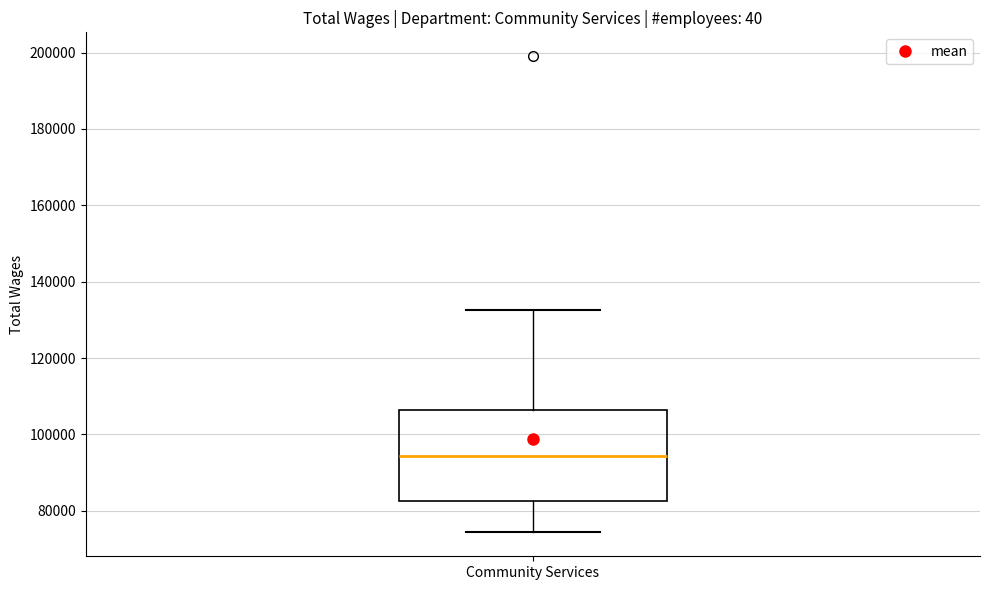

Where is the upper edge of the box for Community Services on the y-axis? The values are not printed on the chart, so give them approximately, as read against the axis.

106000